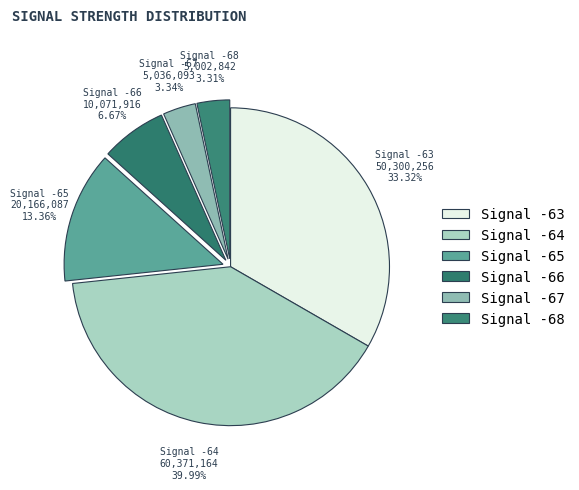

How many slices are in this pie chart?

6